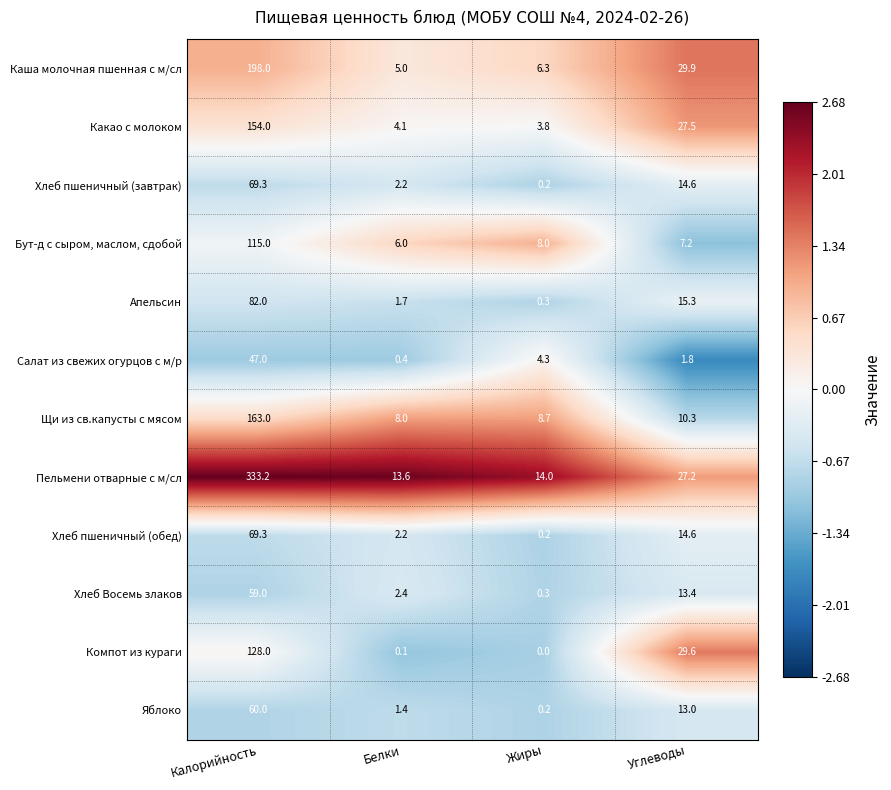

How many categories are shown in the chart?

4